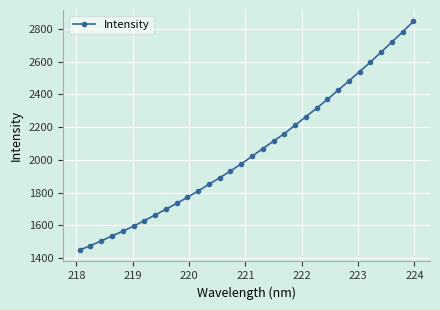

True or false: there are more than 2 points higher than both neighbors.

False